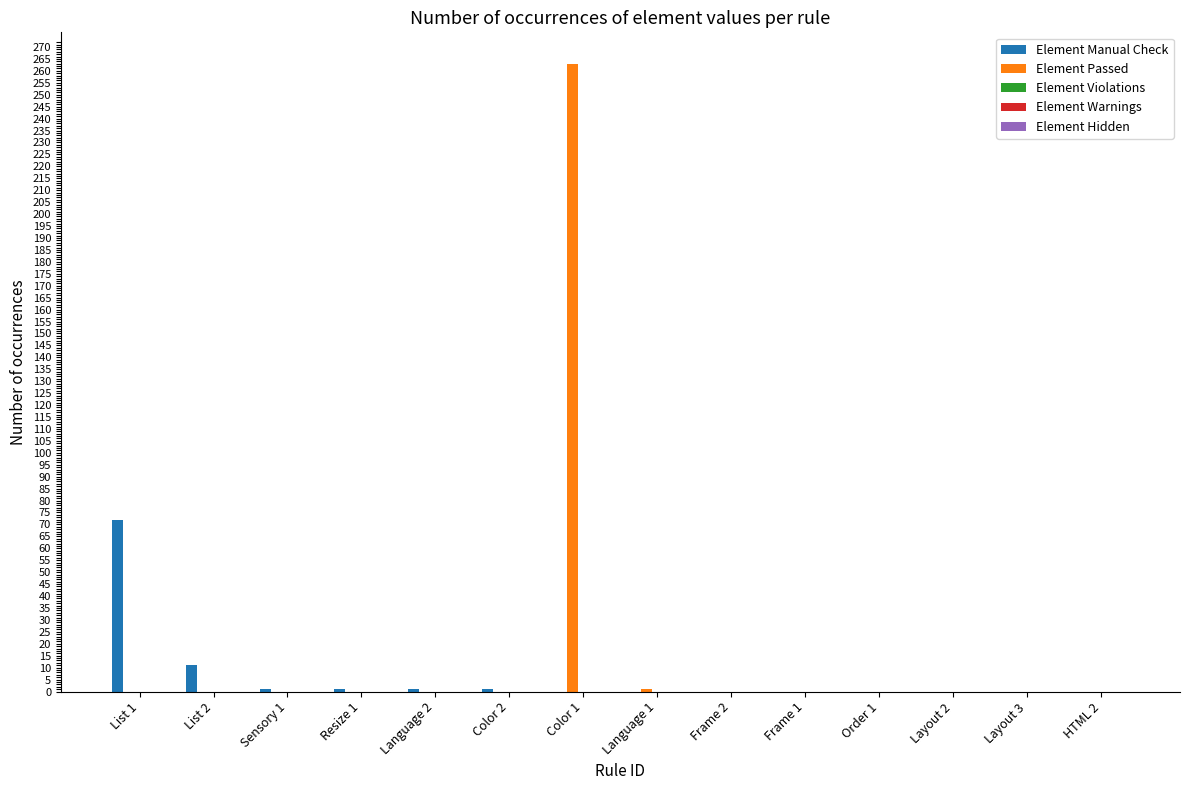

At which category does the chart reach its peak across all series?

Color 1